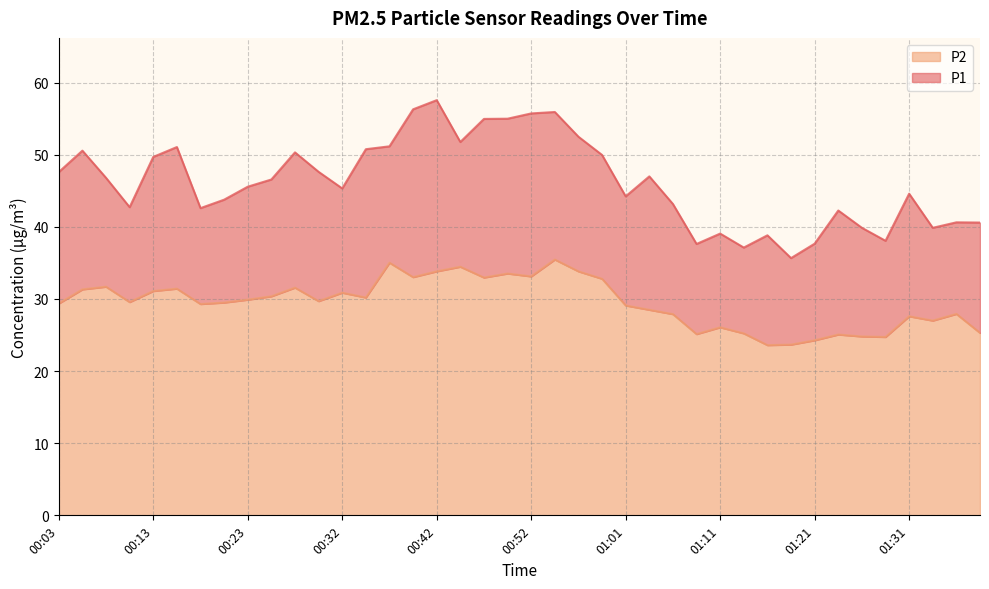

What are all the series names shown in the legend?

P2, P1